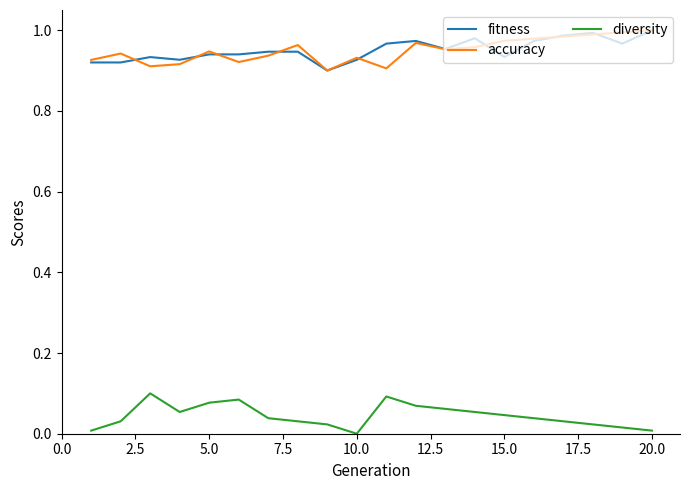

True or false: diversity and fitness intersect in this chart.

False